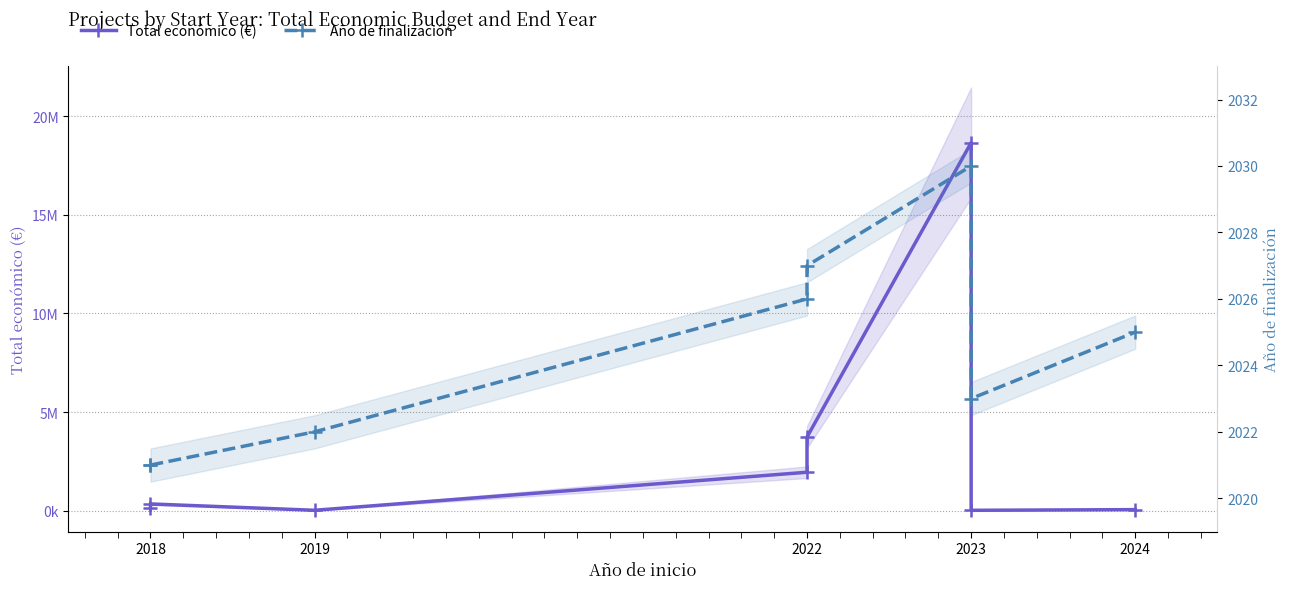

Reading left to right, transcribe all the data shown in this chart.

Total económico (€): 144750	348210	26919	1954580	3736434	18656636	25640	60000
Año de finalización: 2021	2021	2022	2026	2027	2030	2023	2025